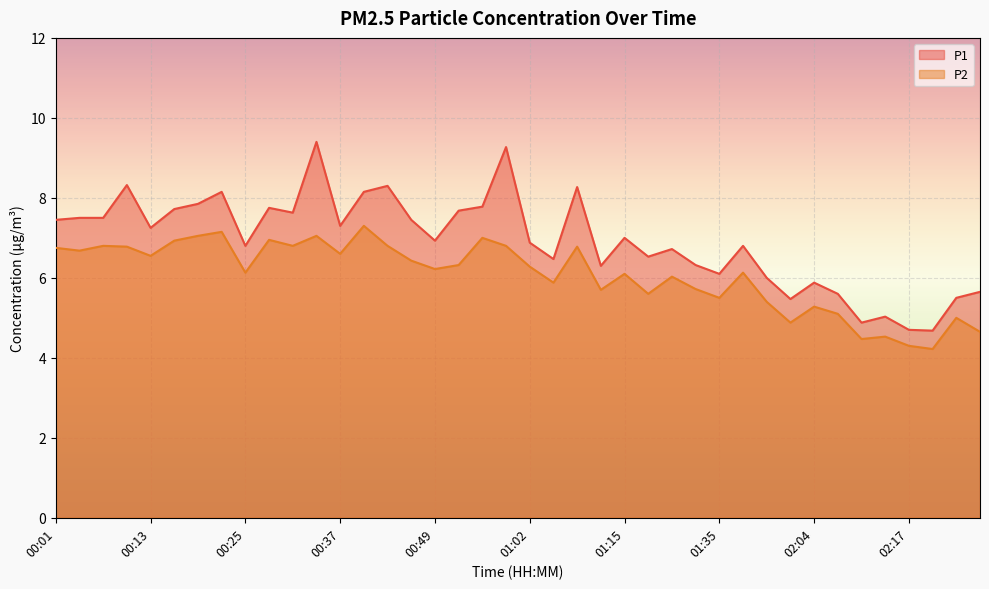

Is the value of P2 at 01:18 greater than the value of P1 at 00:34?

No